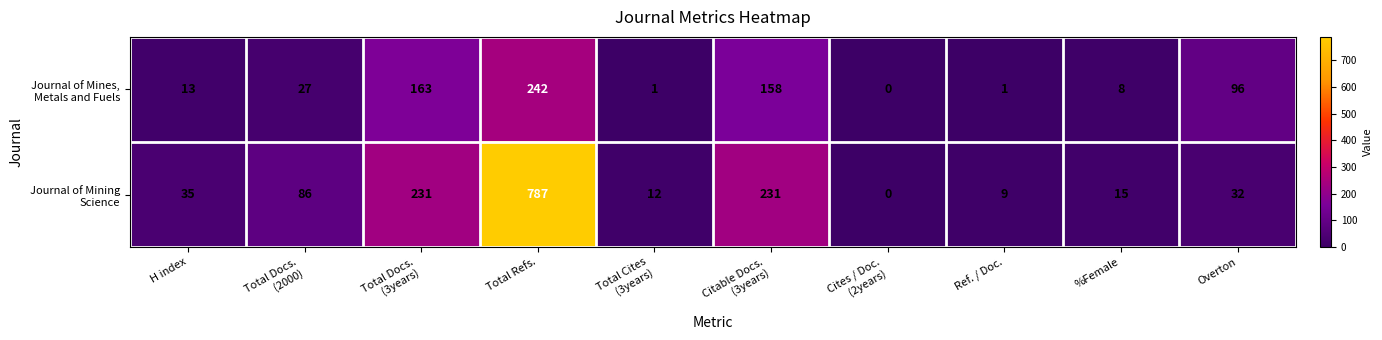

What is the maximum value shown in the chart?

787